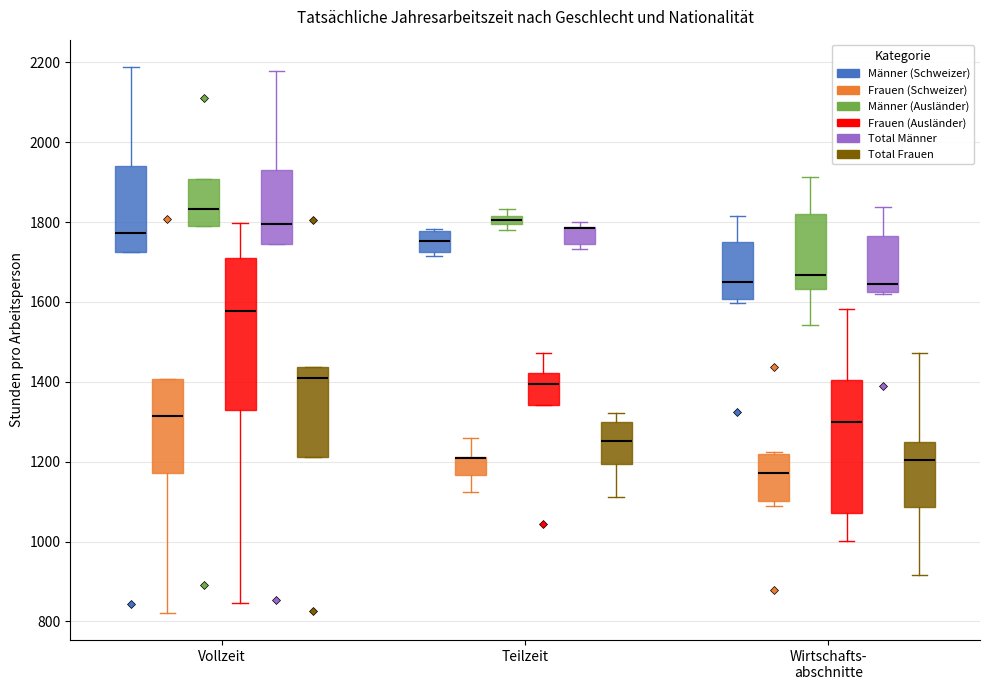

Comparing the boxes themselves (not the whiskers), which one is the tallest?

Vollzeit (Frauen (Ausländer))